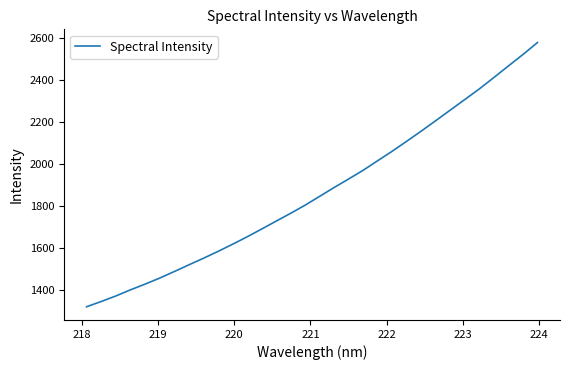

What is the maximum value shown in the chart?

2580.6